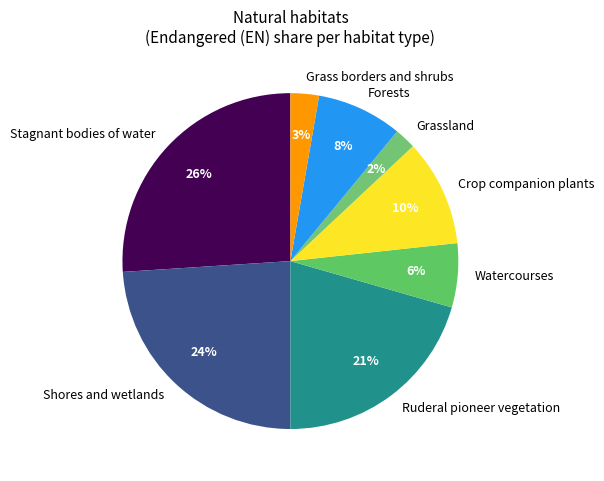

How many slices are in this pie chart?

8